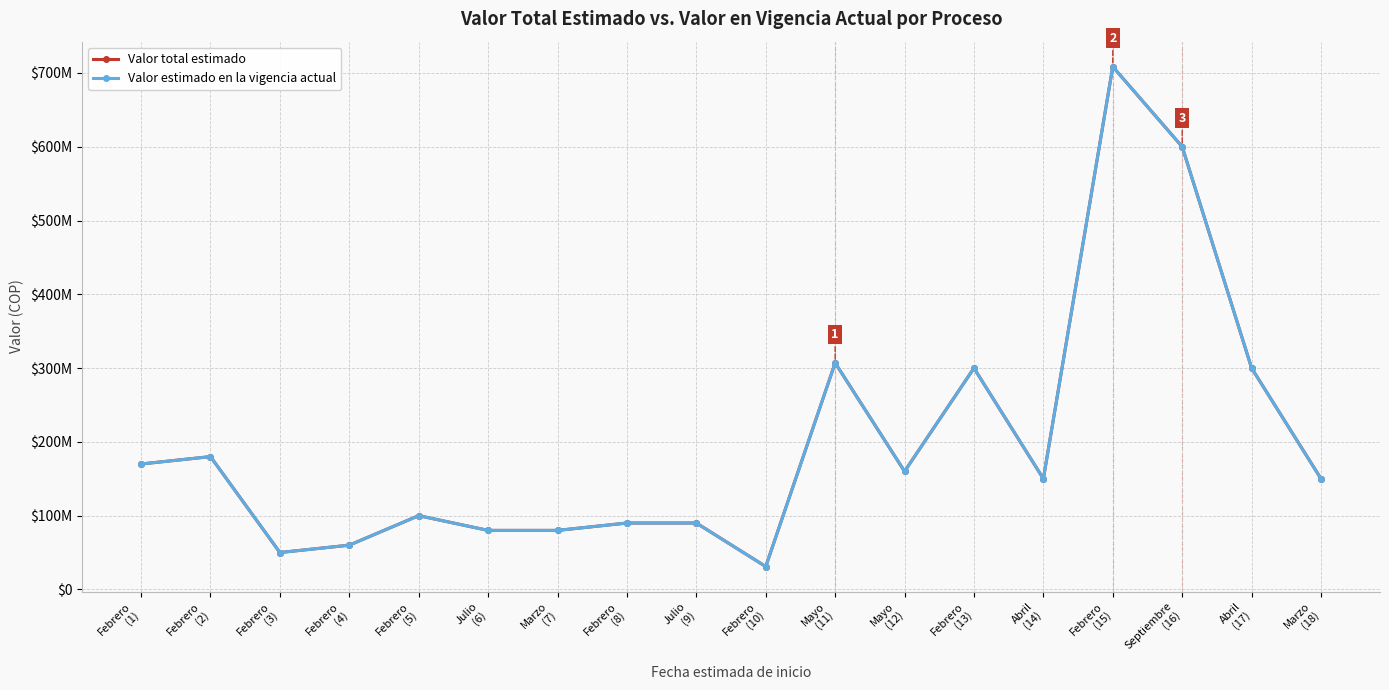

True or false: Valor total estimado and Valor estimado en la vigencia actual cross at least once.

False